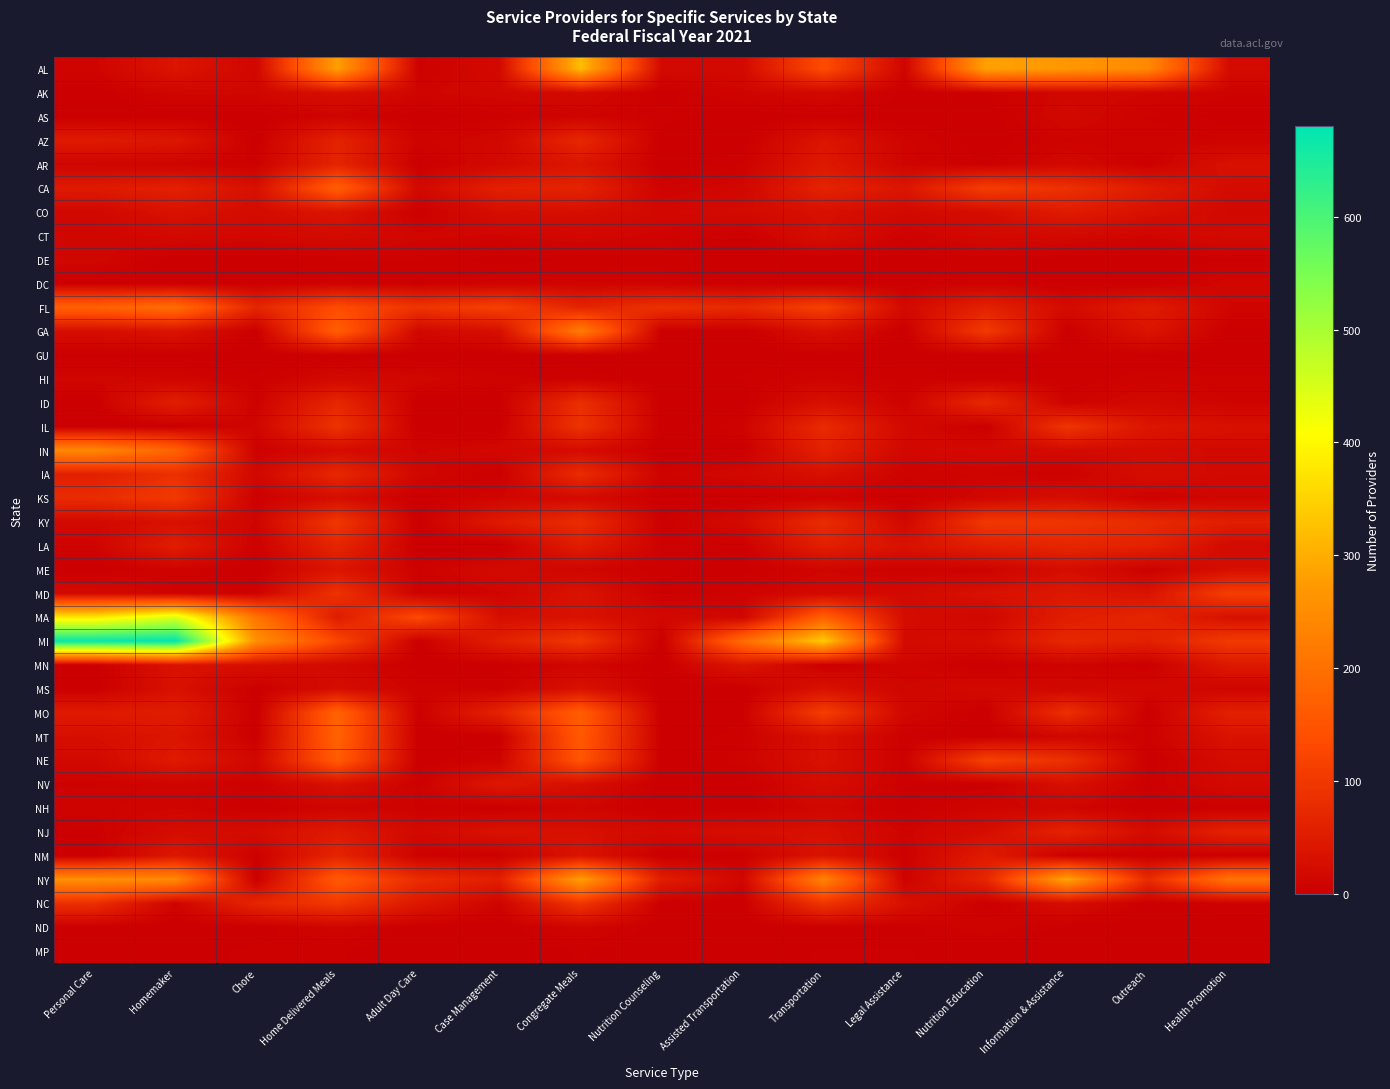

Reading left to right, extract all data points from this chart.

AL: Personal Care=9	Homemaker=38	Chore=13	Home Delivered Meals=280	Adult Day Care=4	Case Management=18	Congregate Meals=321	Nutrition Counseling=17	Assisted Transportation=18	Transportation=135	Legal Assistance=9	Nutrition Education=284	Information & Assistance=269	Outreach=244	Health Promotion=21
AK: Personal Care=0	Homemaker=11	Chore=12	Home Delivered Meals=28	Adult Day Care=10	Case Management=13	Congregate Meals=17	Nutrition Counseling=1	Assisted Transportation=9	Transportation=16	Legal Assistance=1	Nutrition Education=3	Information & Assistance=13	Outreach=11	Health Promotion=6
AS: Personal Care=0	Homemaker=0	Chore=0	Home Delivered Meals=8	Adult Day Care=0	Case Management=4	Congregate Meals=8	Nutrition Counseling=4	Assisted Transportation=0	Transportation=2	Legal Assistance=0	Nutrition Education=0	Information & Assistance=15	Outreach=5	Health Promotion=1
AZ: Personal Care=48	Homemaker=42	Chore=0	Home Delivered Meals=63	Adult Day Care=7	Case Management=14	Congregate Meals=71	Nutrition Counseling=0	Assisted Transportation=0	Transportation=38	Legal Assistance=9	Nutrition Education=0	Information & Assistance=7	Outreach=7	Health Promotion=7
AR: Personal Care=9	Homemaker=7	Chore=5	Home Delivered Meals=65	Adult Day Care=1	Case Management=17	Congregate Meals=40	Nutrition Counseling=0	Assisted Transportation=5	Transportation=45	Legal Assistance=9	Nutrition Education=2	Information & Assistance=16	Outreach=3	Health Promotion=31
CA: Personal Care=48	Homemaker=60	Chore=29	Home Delivered Meals=171	Adult Day Care=16	Case Management=59	Congregate Meals=64	Nutrition Counseling=7	Assisted Transportation=14	Transportation=64	Legal Assistance=40	Nutrition Education=110	Information & Assistance=87	Outreach=50	Health Promotion=22
CO: Personal Care=14	Homemaker=33	Chore=21	Home Delivered Meals=37	Adult Day Care=2	Case Management=25	Congregate Meals=27	Nutrition Counseling=15	Assisted Transportation=20	Transportation=29	Legal Assistance=17	Nutrition Education=24	Information & Assistance=50	Outreach=31	Health Promotion=15
CT: Personal Care=11	Homemaker=17	Chore=14	Home Delivered Meals=21	Adult Day Care=12	Case Management=10	Congregate Meals=14	Nutrition Counseling=9	Assisted Transportation=1	Transportation=27	Legal Assistance=6	Nutrition Education=18	Information & Assistance=16	Outreach=10	Health Promotion=20
DE: Personal Care=13	Homemaker=0	Chore=0	Home Delivered Meals=4	Adult Day Care=5	Case Management=1	Congregate Meals=3	Nutrition Counseling=4	Assisted Transportation=0	Transportation=0	Legal Assistance=1	Nutrition Education=4	Information & Assistance=1	Outreach=0	Health Promotion=2
DC: Personal Care=0	Homemaker=1	Chore=1	Home Delivered Meals=6	Adult Day Care=2	Case Management=8	Congregate Meals=8	Nutrition Counseling=7	Assisted Transportation=1	Transportation=1	Legal Assistance=1	Nutrition Education=7	Information & Assistance=1	Outreach=1	Health Promotion=13
FL: Personal Care=174	Homemaker=197	Chore=67	Home Delivered Meals=136	Adult Day Care=94	Case Management=115	Congregate Meals=65	Nutrition Counseling=88	Assisted Transportation=74	Transportation=116	Legal Assistance=18	Nutrition Education=61	Information & Assistance=21	Outreach=51	Health Promotion=10
GA: Personal Care=25	Homemaker=36	Chore=0	Home Delivered Meals=169	Adult Day Care=14	Case Management=29	Congregate Meals=224	Nutrition Counseling=1	Assisted Transportation=0	Transportation=31	Legal Assistance=0	Nutrition Education=104	Information & Assistance=0	Outreach=37	Health Promotion=1
GU: Personal Care=1	Homemaker=1	Chore=1	Home Delivered Meals=1	Adult Day Care=0	Case Management=1	Congregate Meals=0	Nutrition Counseling=0	Assisted Transportation=1	Transportation=1	Legal Assistance=1	Nutrition Education=0	Information & Assistance=4	Outreach=2	Health Promotion=0
HI: Personal Care=12	Homemaker=11	Chore=3	Home Delivered Meals=16	Adult Day Care=13	Case Management=6	Congregate Meals=5	Nutrition Counseling=0	Assisted Transportation=3	Transportation=8	Legal Assistance=4	Nutrition Education=4	Information & Assistance=3	Outreach=7	Health Promotion=6
ID: Personal Care=0	Homemaker=56	Chore=5	Home Delivered Meals=70	Adult Day Care=0	Case Management=0	Congregate Meals=83	Nutrition Counseling=0	Assisted Transportation=0	Transportation=30	Legal Assistance=6	Nutrition Education=73	Information & Assistance=6	Outreach=16	Health Promotion=8
IL: Personal Care=0	Homemaker=0	Chore=11	Home Delivered Meals=91	Adult Day Care=0	Case Management=0	Congregate Meals=91	Nutrition Counseling=0	Assisted Transportation=8	Transportation=77	Legal Assistance=17	Nutrition Education=0	Information & Assistance=94	Outreach=39	Health Promotion=30
IN: Personal Care=243	Homemaker=176	Chore=4	Home Delivered Meals=23	Adult Day Care=10	Case Management=15	Congregate Meals=22	Nutrition Counseling=0	Assisted Transportation=1	Transportation=61	Legal Assistance=15	Nutrition Education=18	Information & Assistance=19	Outreach=22	Health Promotion=17
IA: Personal Care=57	Homemaker=87	Chore=14	Home Delivered Meals=72	Adult Day Care=13	Case Management=1	Congregate Meals=79	Nutrition Counseling=7	Assisted Transportation=15	Transportation=29	Legal Assistance=6	Nutrition Education=8	Information & Assistance=4	Outreach=25	Health Promotion=16
KS: Personal Care=78	Homemaker=102	Chore=3	Home Delivered Meals=26	Adult Day Care=0	Case Management=11	Congregate Meals=20	Nutrition Counseling=0	Assisted Transportation=0	Transportation=7	Legal Assistance=1	Nutrition Education=14	Information & Assistance=27	Outreach=5	Health Promotion=12
KY: Personal Care=17	Homemaker=30	Chore=10	Home Delivered Meals=98	Adult Day Care=1	Case Management=48	Congregate Meals=80	Nutrition Counseling=2	Assisted Transportation=20	Transportation=80	Legal Assistance=15	Nutrition Education=100	Information & Assistance=94	Outreach=77	Health Promotion=55
LA: Personal Care=8	Homemaker=54	Chore=4	Home Delivered Meals=68	Adult Day Care=0	Case Management=0	Congregate Meals=53	Nutrition Counseling=5	Assisted Transportation=4	Transportation=57	Legal Assistance=32	Nutrition Education=58	Information & Assistance=69	Outreach=62	Health Promotion=19
ME: Personal Care=1	Homemaker=7	Chore=0	Home Delivered Meals=38	Adult Day Care=5	Case Management=19	Congregate Meals=10	Nutrition Counseling=3	Assisted Transportation=1	Transportation=10	Legal Assistance=5	Nutrition Education=6	Information & Assistance=25	Outreach=3	Health Promotion=27
MD: Personal Care=19	Homemaker=8	Chore=5	Home Delivered Meals=90	Adult Day Care=5	Case Management=10	Congregate Meals=36	Nutrition Counseling=2	Assisted Transportation=7	Transportation=18	Legal Assistance=18	Nutrition Education=32	Information & Assistance=44	Outreach=35	Health Promotion=111
MA: Personal Care=378	Homemaker=446	Chore=207	Home Delivered Meals=50	Adult Day Care=131	Case Management=27	Congregate Meals=32	Nutrition Counseling=16	Assisted Transportation=11	Transportation=171	Legal Assistance=23	Nutrition Education=13	Information & Assistance=54	Outreach=68	Health Promotion=30
MI: Personal Care=672	Homemaker=680	Chore=255	Home Delivered Meals=126	Adult Day Care=0	Case Management=58	Congregate Meals=100	Nutrition Counseling=0	Assisted Transportation=193	Transportation=341	Legal Assistance=20	Nutrition Education=25	Information & Assistance=72	Outreach=58	Health Promotion=103
MN: Personal Care=0	Homemaker=34	Chore=26	Home Delivered Meals=17	Adult Day Care=0	Case Management=0	Congregate Meals=11	Nutrition Counseling=0	Assisted Transportation=37	Transportation=2	Legal Assistance=9	Nutrition Education=0	Information & Assistance=7	Outreach=1	Health Promotion=45
MS: Personal Care=0	Homemaker=31	Chore=1	Home Delivered Meals=24	Adult Day Care=7	Case Management=5	Congregate Meals=32	Nutrition Counseling=0	Assisted Transportation=0	Transportation=32	Legal Assistance=11	Nutrition Education=18	Information & Assistance=13	Outreach=16	Health Promotion=9
MO: Personal Care=47	Homemaker=53	Chore=0	Home Delivered Meals=177	Adult Day Care=2	Case Management=64	Congregate Meals=167	Nutrition Counseling=0	Assisted Transportation=2	Transportation=111	Legal Assistance=13	Nutrition Education=0	Information & Assistance=85	Outreach=0	Health Promotion=59
MT: Personal Care=27	Homemaker=39	Chore=1	Home Delivered Meals=175	Adult Day Care=0	Case Management=0	Congregate Meals=159	Nutrition Counseling=0	Assisted Transportation=4	Transportation=31	Legal Assistance=3	Nutrition Education=0	Information & Assistance=12	Outreach=5	Health Promotion=33
NE: Personal Care=16	Homemaker=48	Chore=14	Home Delivered Meals=163	Adult Day Care=0	Case Management=8	Congregate Meals=151	Nutrition Counseling=0	Assisted Transportation=7	Transportation=31	Legal Assistance=4	Nutrition Education=117	Information & Assistance=86	Outreach=0	Health Promotion=22
NV: Personal Care=5	Homemaker=10	Chore=4	Home Delivered Meals=31	Adult Day Care=4	Case Management=43	Congregate Meals=27	Nutrition Counseling=0	Assisted Transportation=0	Transportation=24	Legal Assistance=3	Nutrition Education=0	Information & Assistance=29	Outreach=2	Health Promotion=18
NH: Personal Care=7	Homemaker=10	Chore=0	Home Delivered Meals=10	Adult Day Care=5	Case Management=1	Congregate Meals=11	Nutrition Counseling=0	Assisted Transportation=0	Transportation=13	Legal Assistance=1	Nutrition Education=10	Information & Assistance=11	Outreach=0	Health Promotion=3
NJ: Personal Care=2	Homemaker=24	Chore=22	Home Delivered Meals=48	Adult Day Care=17	Case Management=34	Congregate Meals=30	Nutrition Counseling=19	Assisted Transportation=26	Transportation=31	Legal Assistance=9	Nutrition Education=25	Information & Assistance=64	Outreach=21	Health Promotion=63
NM: Personal Care=0	Homemaker=42	Chore=4	Home Delivered Meals=66	Adult Day Care=5	Case Management=4	Congregate Meals=36	Nutrition Counseling=0	Assisted Transportation=3	Transportation=36	Legal Assistance=3	Nutrition Education=50	Information & Assistance=2	Outreach=1	Health Promotion=2
NY: Personal Care=255	Homemaker=247	Chore=0	Home Delivered Meals=161	Adult Day Care=80	Case Management=57	Congregate Meals=281	Nutrition Counseling=54	Assisted Transportation=13	Transportation=234	Legal Assistance=5	Nutrition Education=69	Information & Assistance=289	Outreach=76	Health Promotion=209
NC: Personal Care=84	Homemaker=8	Chore=68	Home Delivered Meals=100	Adult Day Care=43	Case Management=8	Congregate Meals=96	Nutrition Counseling=0	Assisted Transportation=0	Transportation=95	Legal Assistance=30	Nutrition Education=0	Information & Assistance=25	Outreach=0	Health Promotion=5
ND: Personal Care=0	Homemaker=0	Chore=0	Home Delivered Meals=10	Adult Day Care=0	Case Management=0	Congregate Meals=10	Nutrition Counseling=0	Assisted Transportation=0	Transportation=1	Legal Assistance=1	Nutrition Education=8	Information & Assistance=1	Outreach=0	Health Promotion=1
MP: Personal Care=0	Homemaker=0	Chore=4	Home Delivered Meals=3	Adult Day Care=0	Case Management=0	Congregate Meals=3	Nutrition Counseling=0	Assisted Transportation=1	Transportation=3	Legal Assistance=3	Nutrition Education=0	Information & Assistance=0	Outreach=0	Health Promotion=0